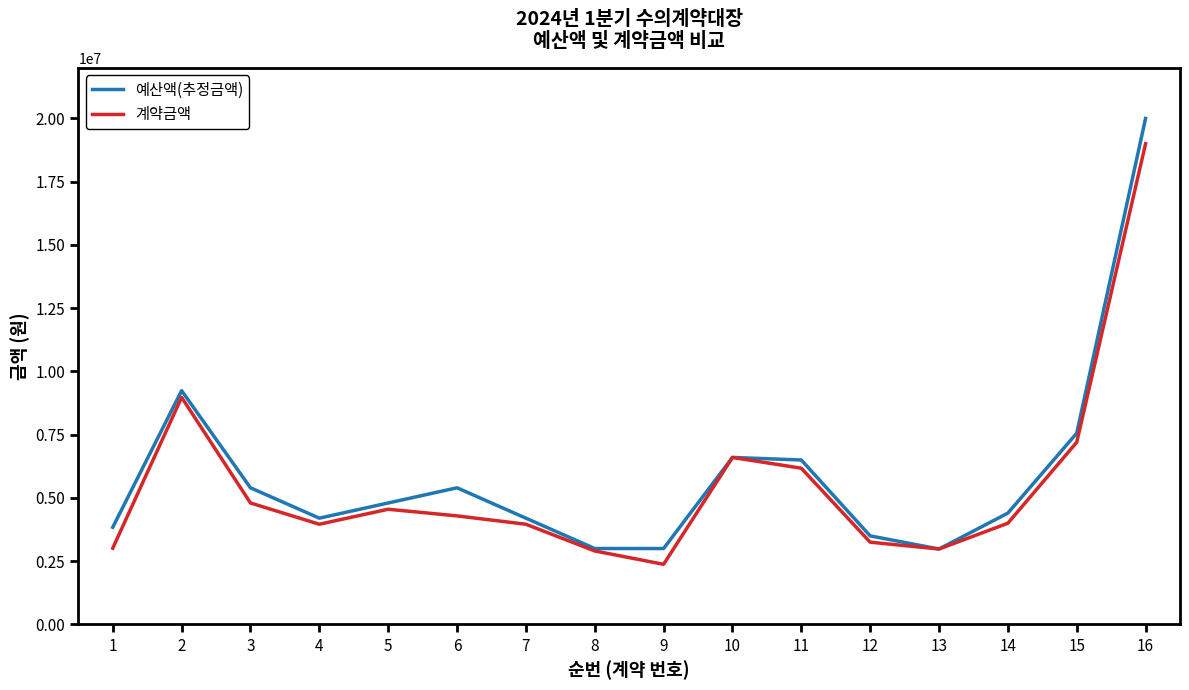

In 예산액(추정금액), how many points are higher than both neighbors (excluding endpoints)?

3